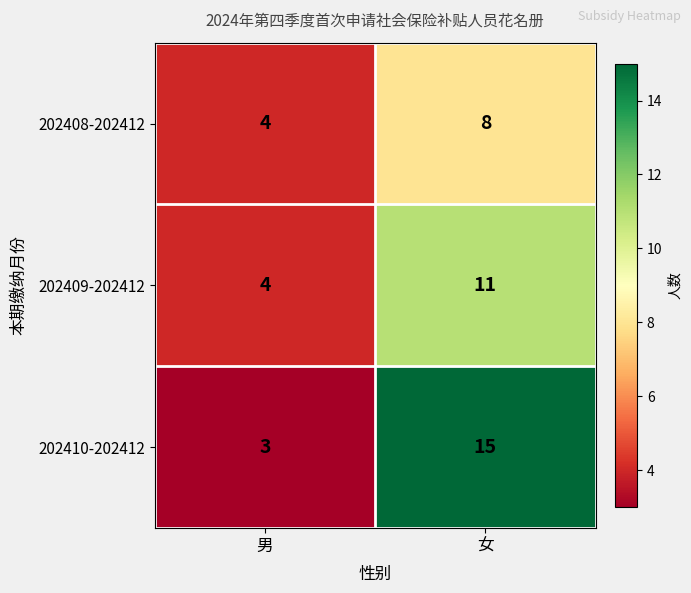

Rank the series by their average value, from highest to lowest.

202410-202412, 202409-202412, 202408-202412